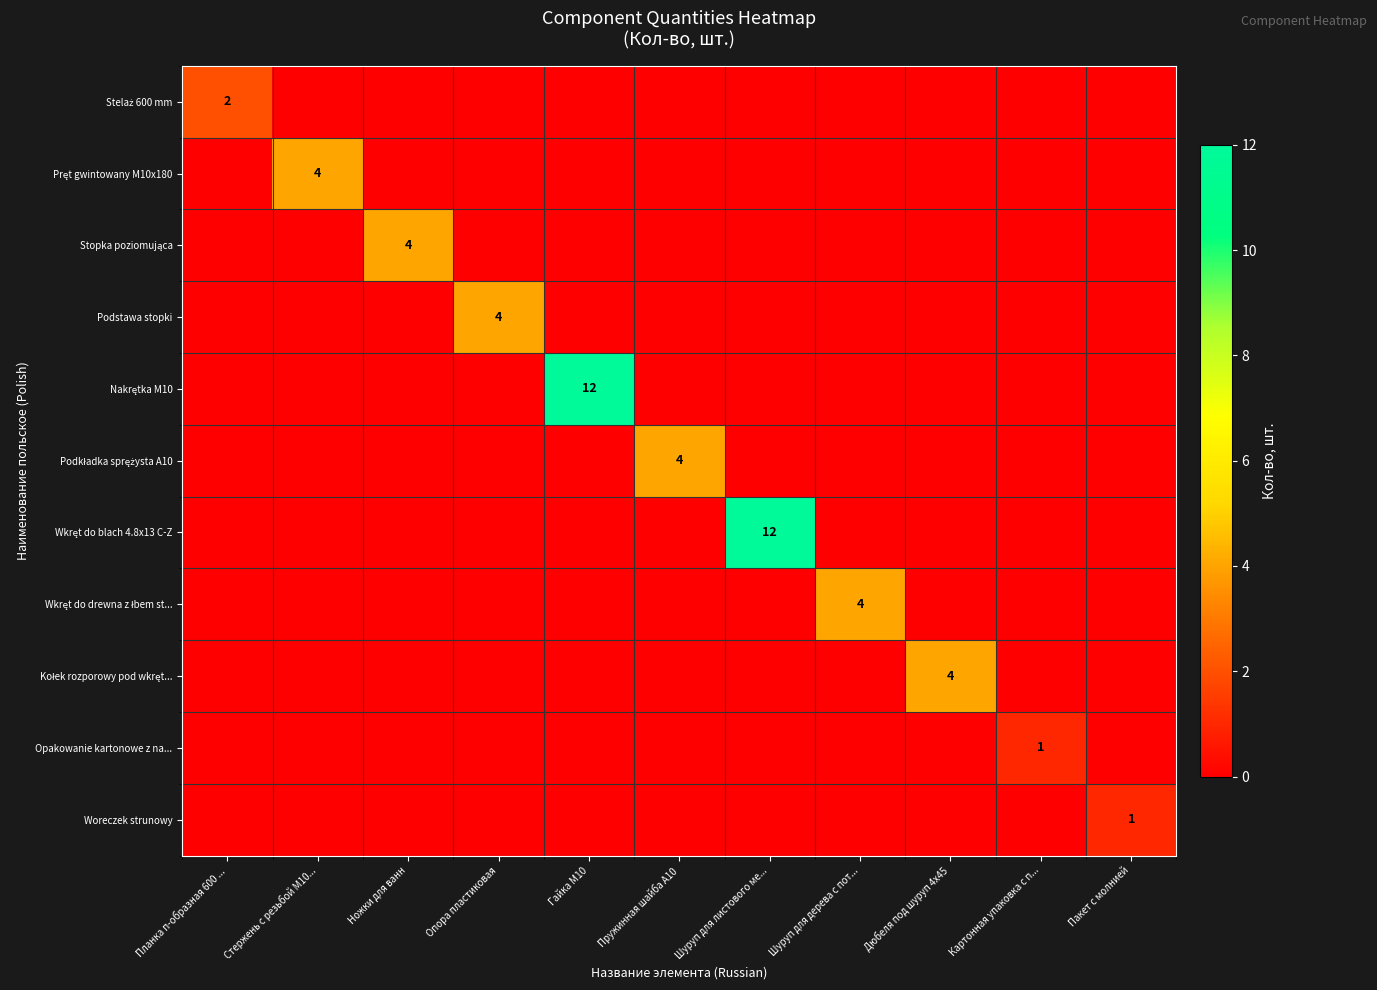

True or false: Stopka poziomująca has a value of 2 at Дюбеля под шуруп 4x45.

False